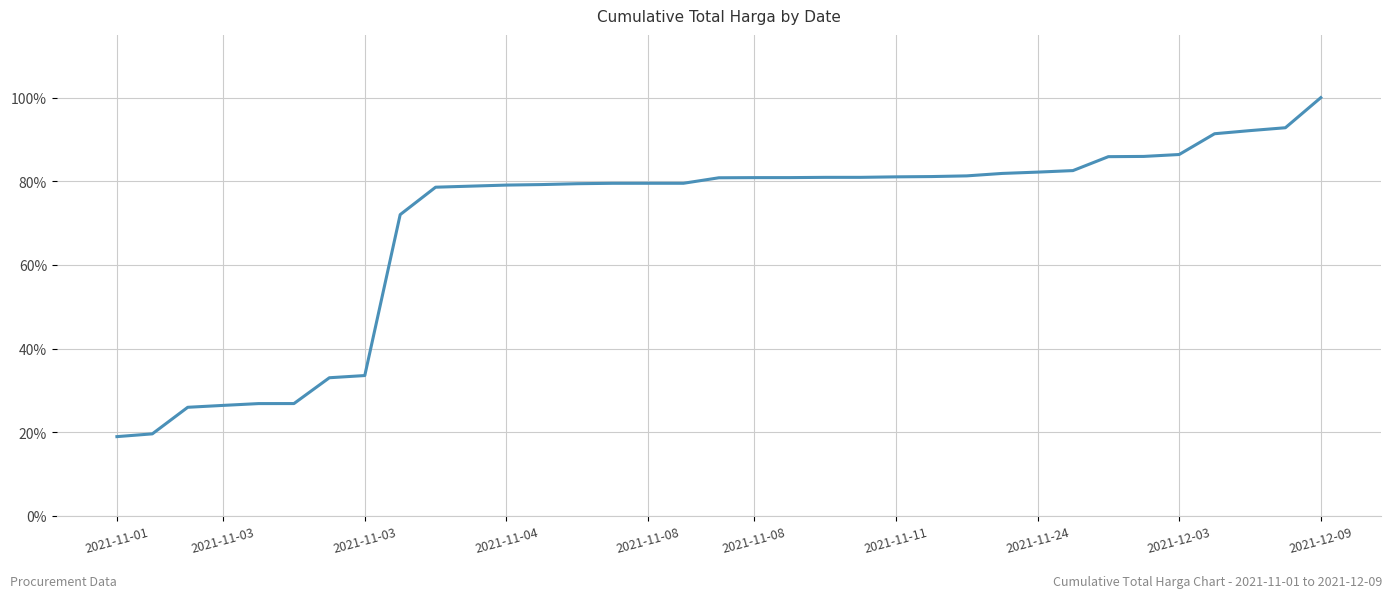

What is the maximum value shown in the chart?

1.0